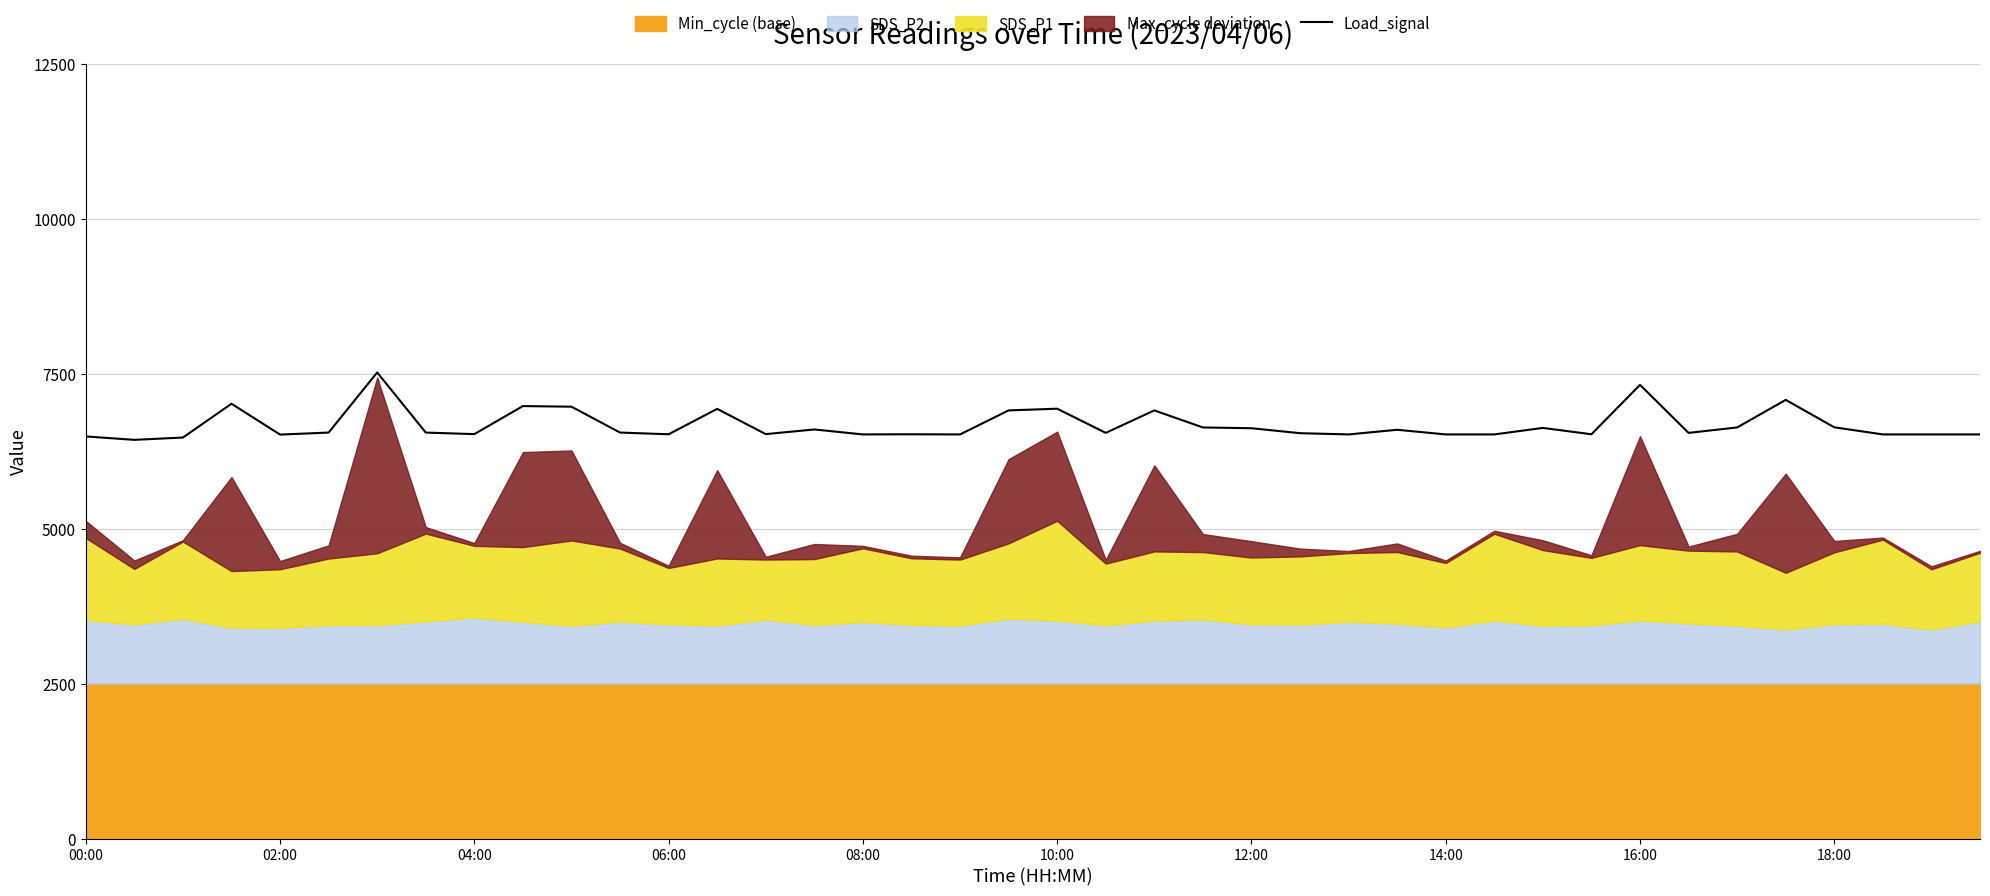

What is the lowest value of the Load_signal series?

6432.5